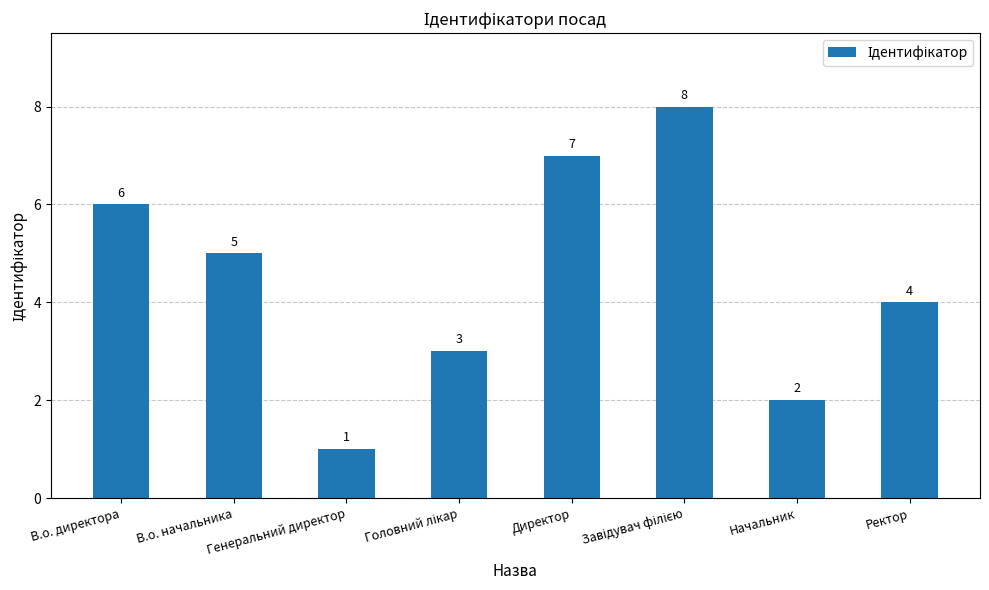

Which category has the lowest value across all series?

Генеральний директор